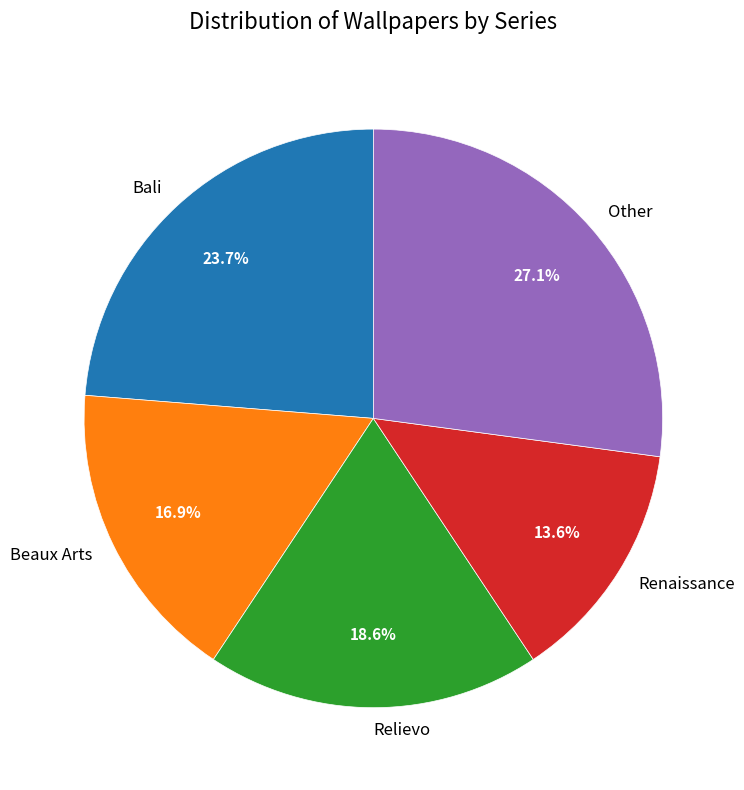

What is the ratio of the value at Beaux Arts to the value at Other?

0.6